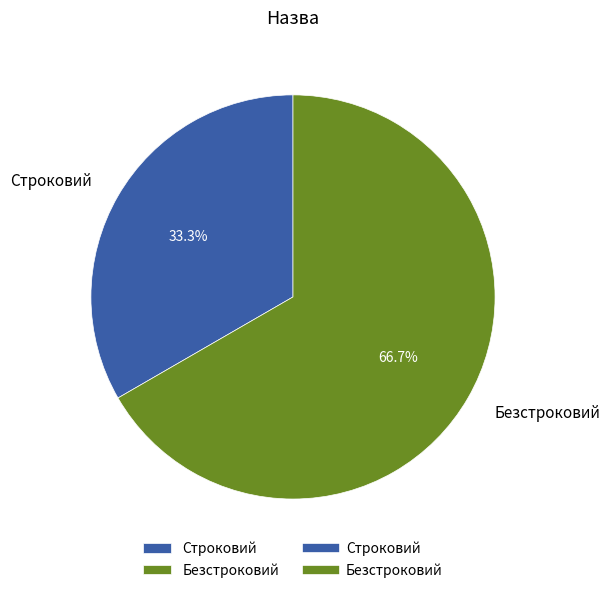

To the nearest percent, what is the difference between the Безстроковий and Строковий slice percentages?

33%